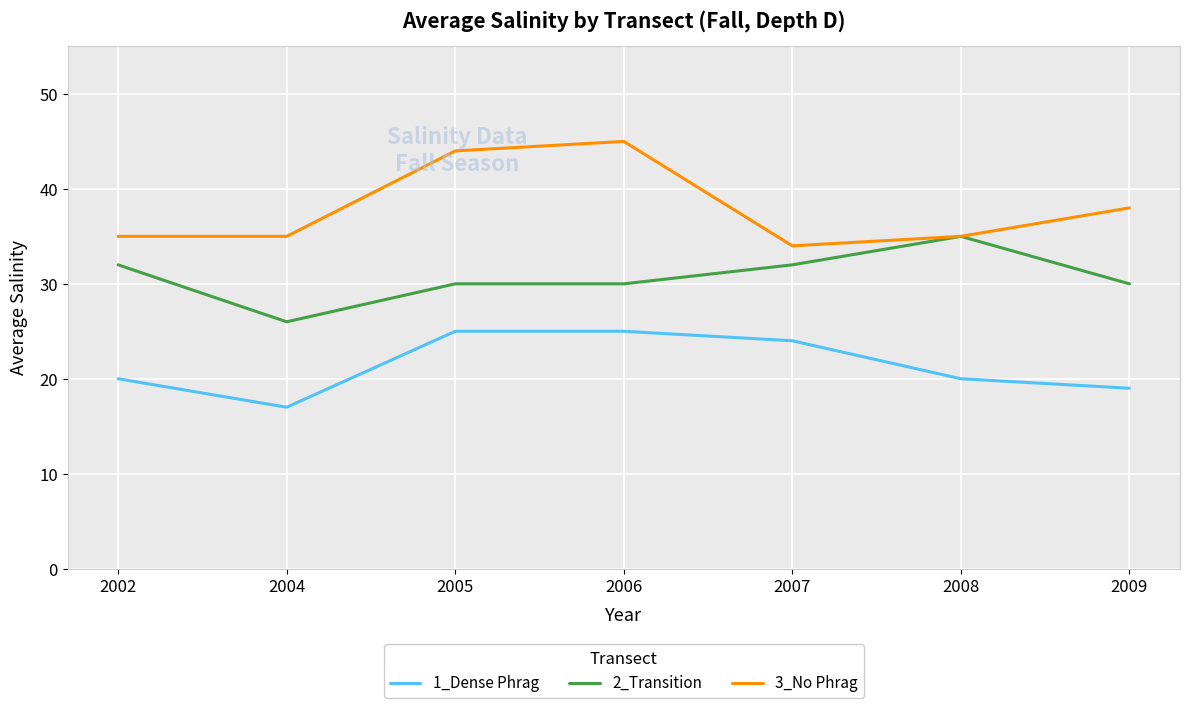

True or false: 3_No Phrag has a value of 59 at 2008.

False